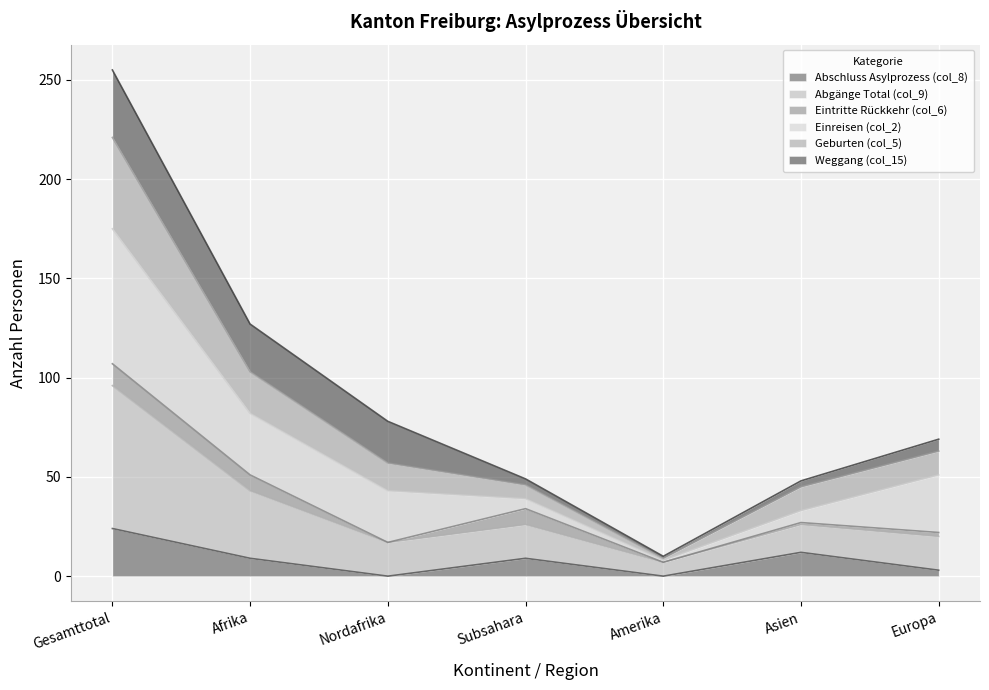

What is the total value across all series at Asien?

48